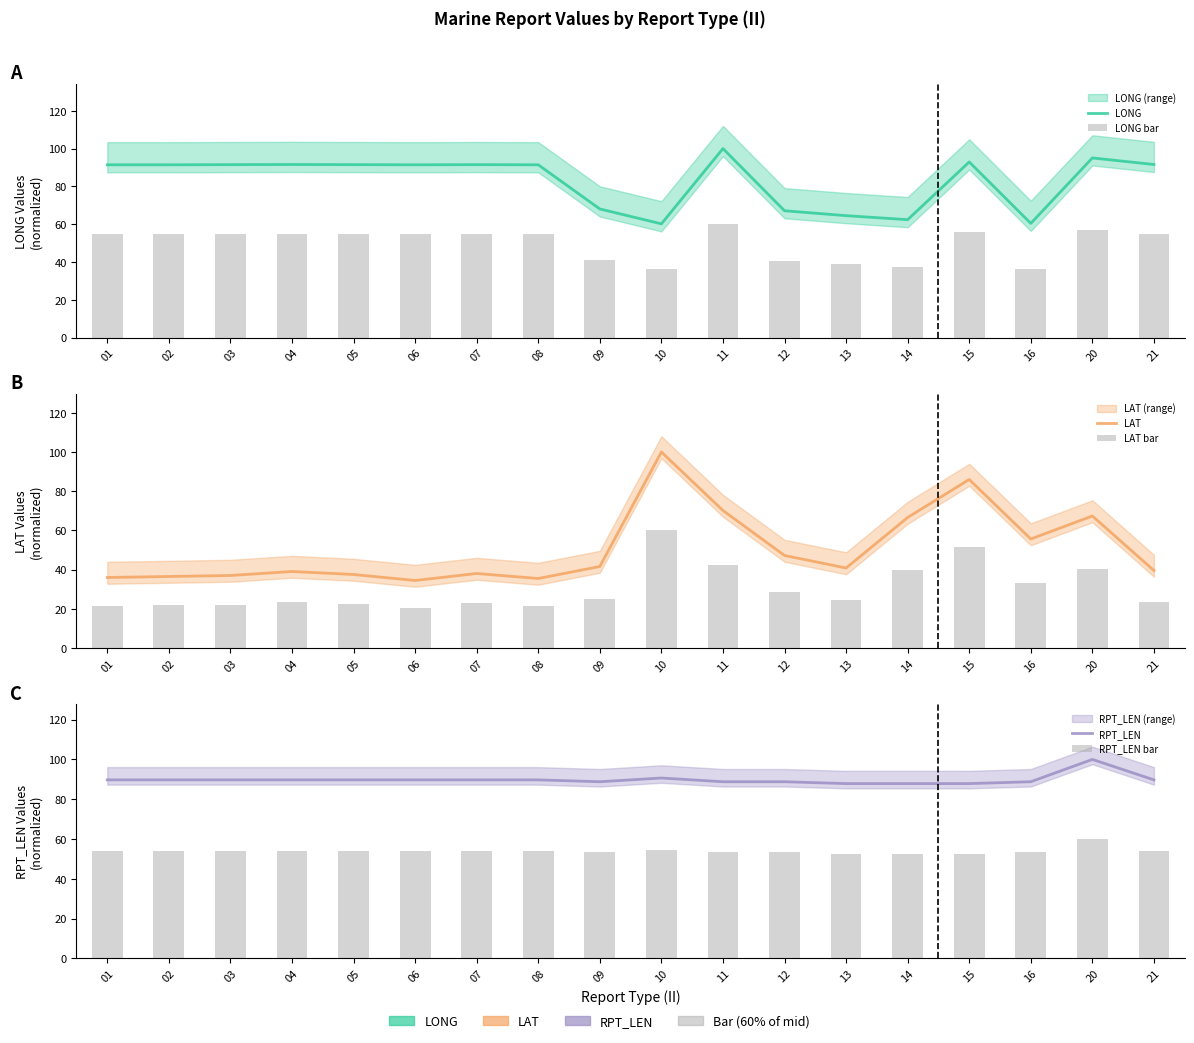

List the series in order of their peak value, lowest first.

LONG bar, LAT bar, RPT_LEN bar, LONG, LAT, RPT_LEN